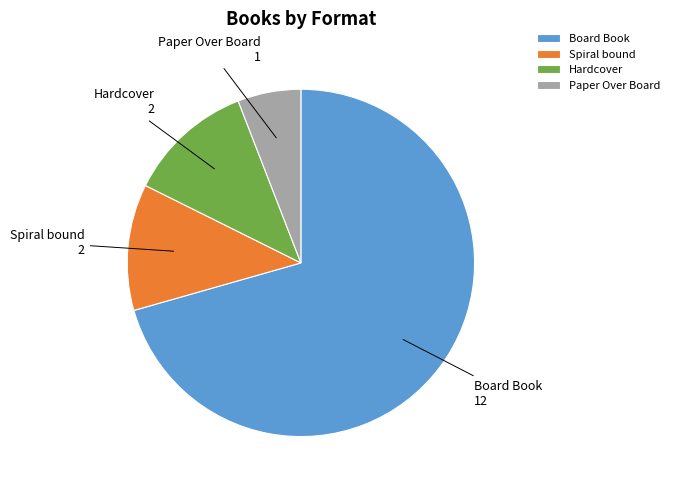

True or false: Board Book accounts for 82% of the total.

False